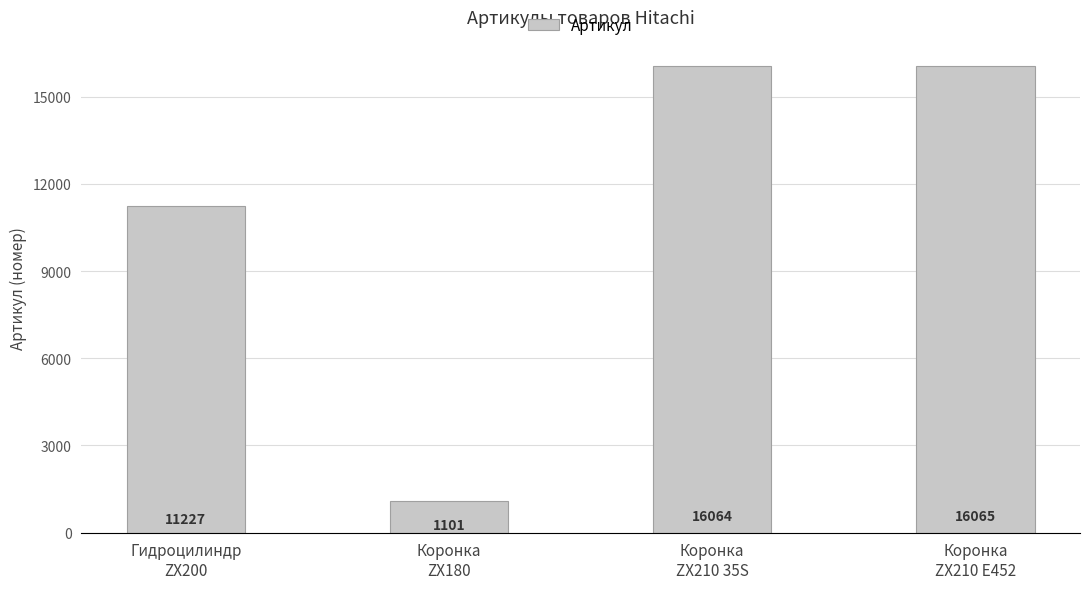

Reading left to right, list all the values displayed in this chart.

Гидроцилиндр
ZX200=11227	Коронка
ZX180=1101	Коронка
ZX210 35S=16064	Коронка
ZX210 E452=16065